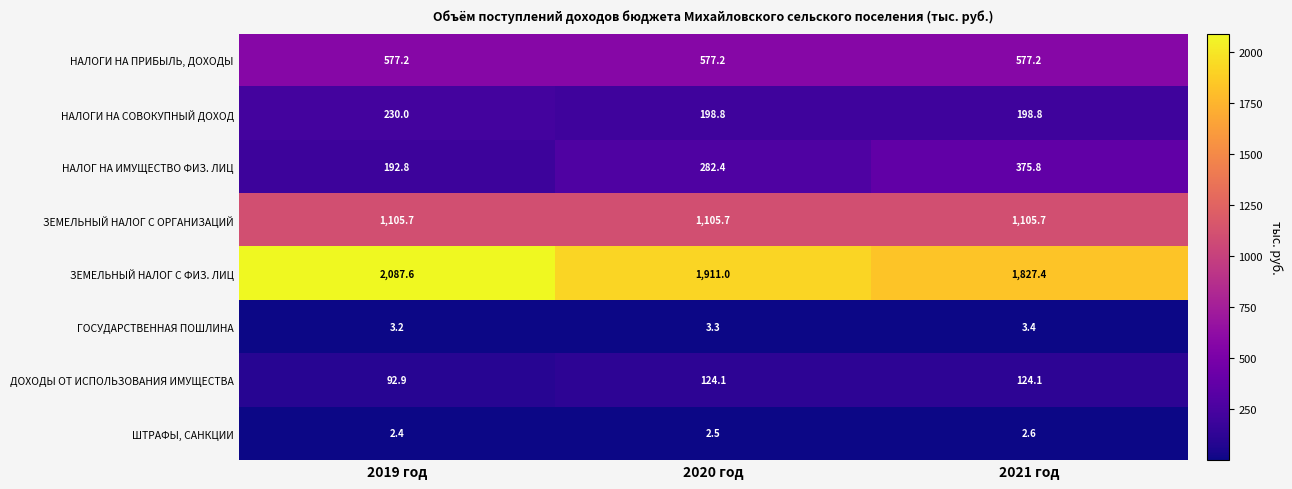

Read the НАЛОГИ НА ПРИБЫЛЬ, ДОХОДЫ value at 2020 год.

577.2